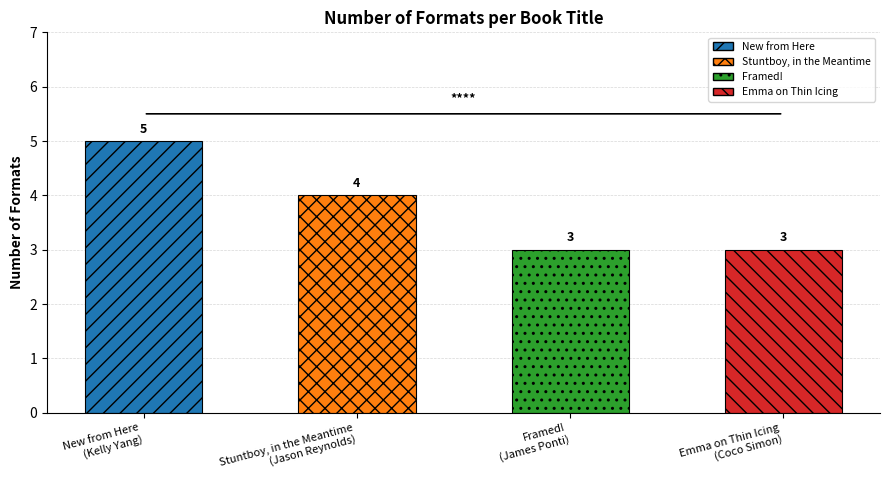

What is the difference between the maximum and minimum values?

2